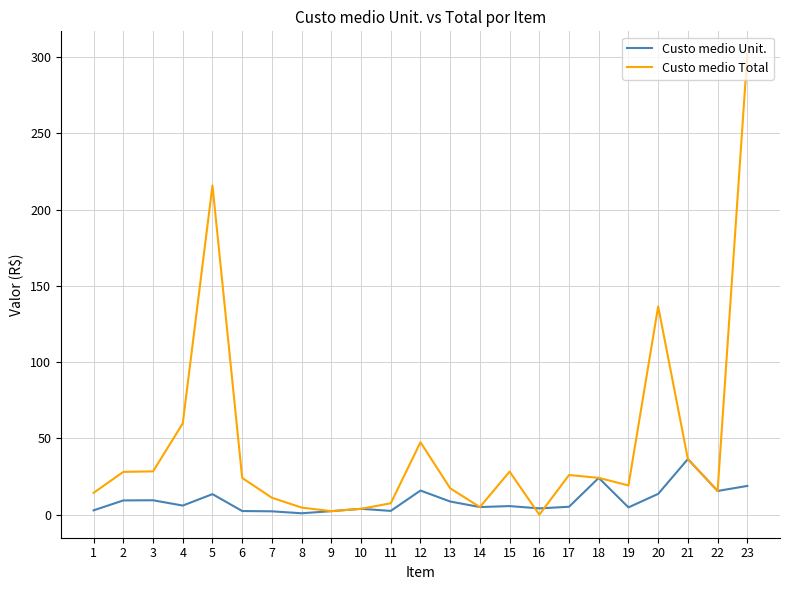

What is the highest value of the Custo medio Total series?

301.8